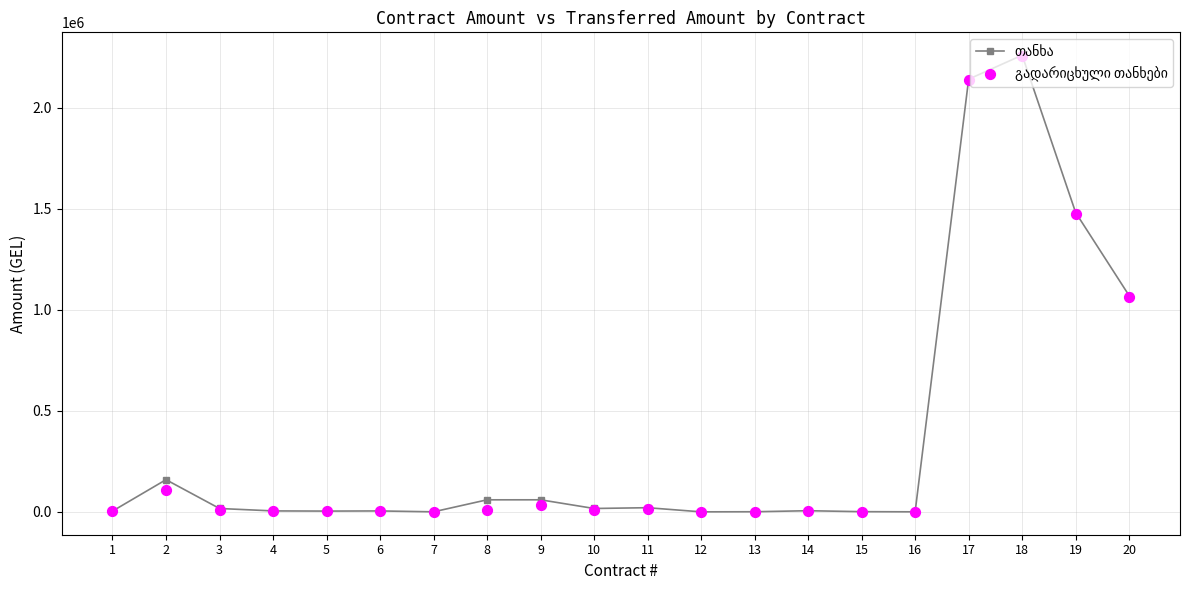

Is the value of თანხა at 20 greater than the value of გადარიცხული თანხები at 20?

Yes